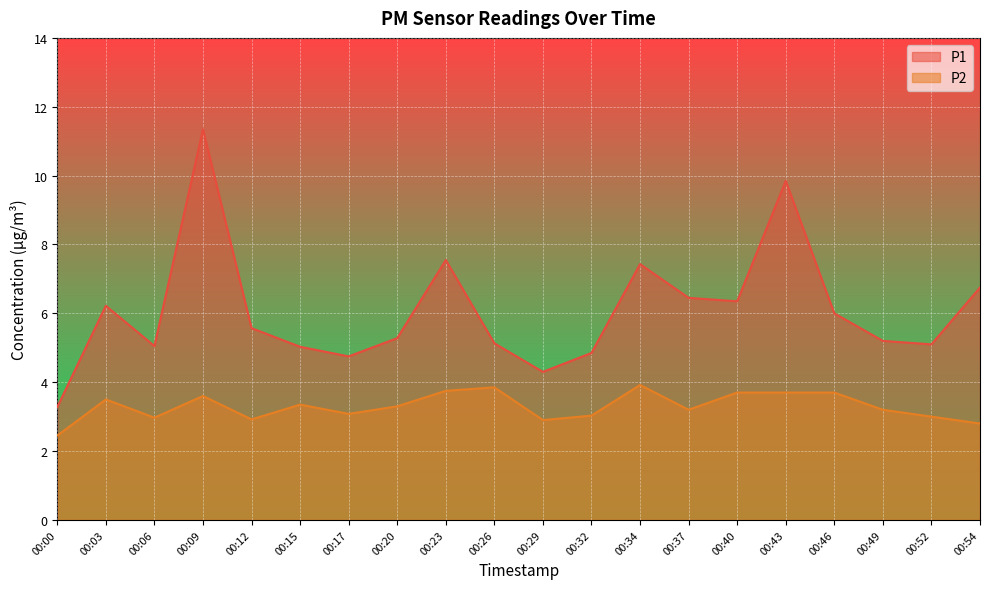

The value of P2 at 00:17 is 5.5. True or false?

False